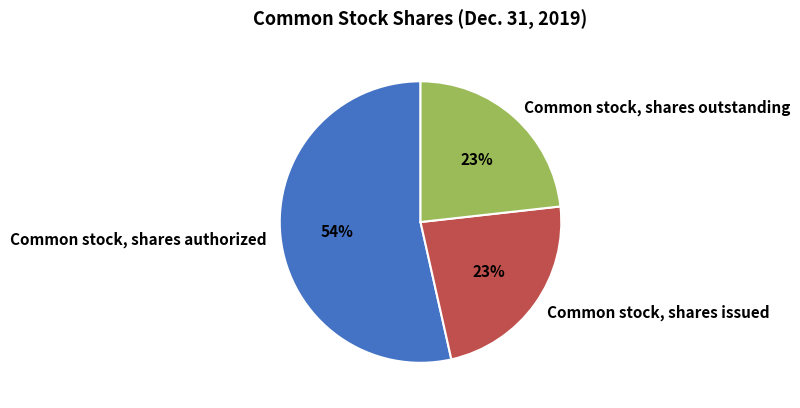

Count the number of slices in the pie.

3